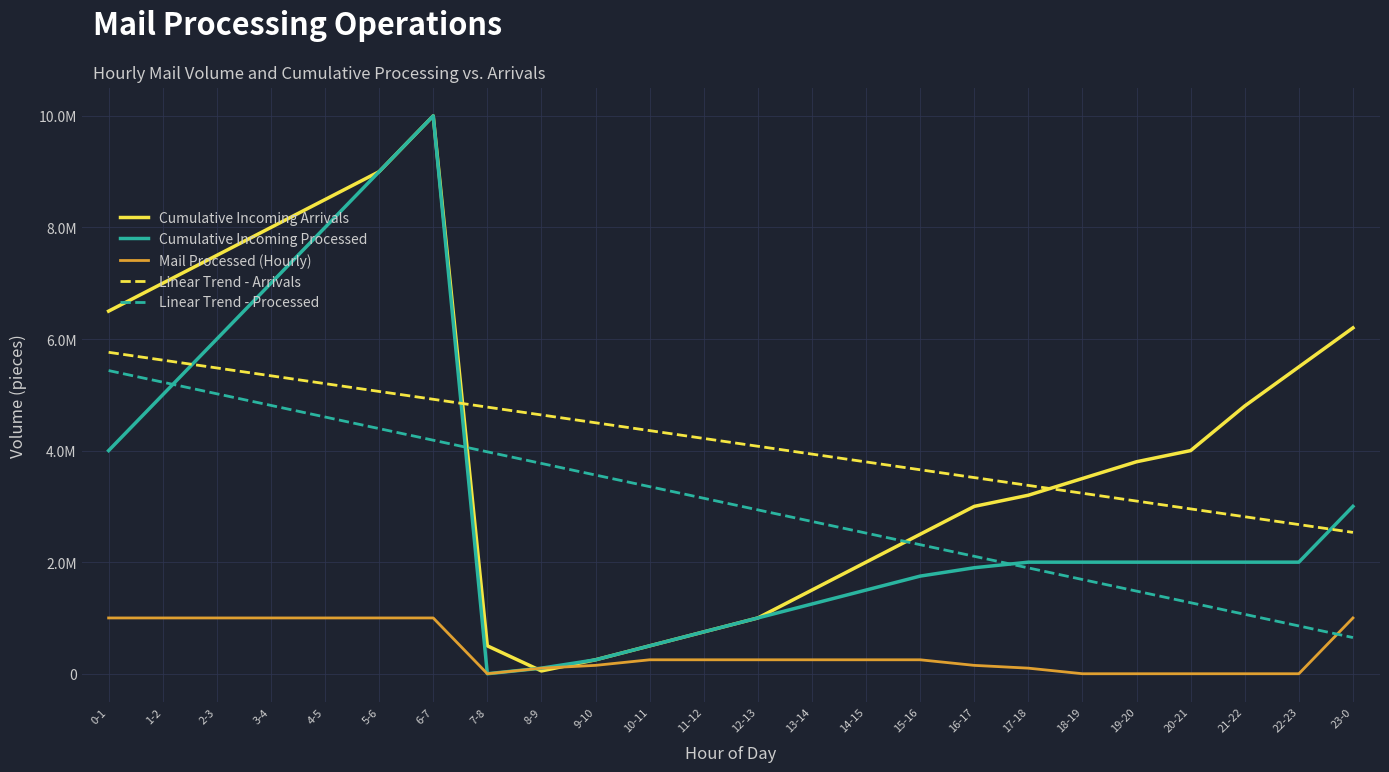

Where do Mail Processed (Hourly) and Linear Trend - Processed first cross each other?

22-23 and 23-0